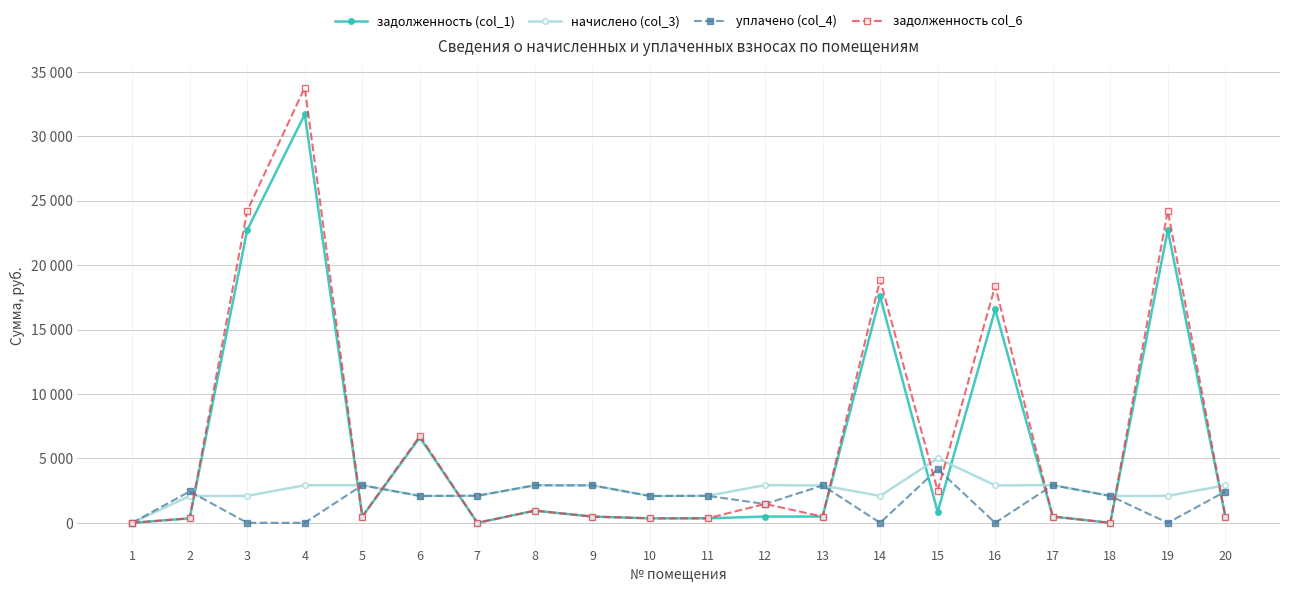

What is the average value of the уплачено (col_4) series?

1775.2